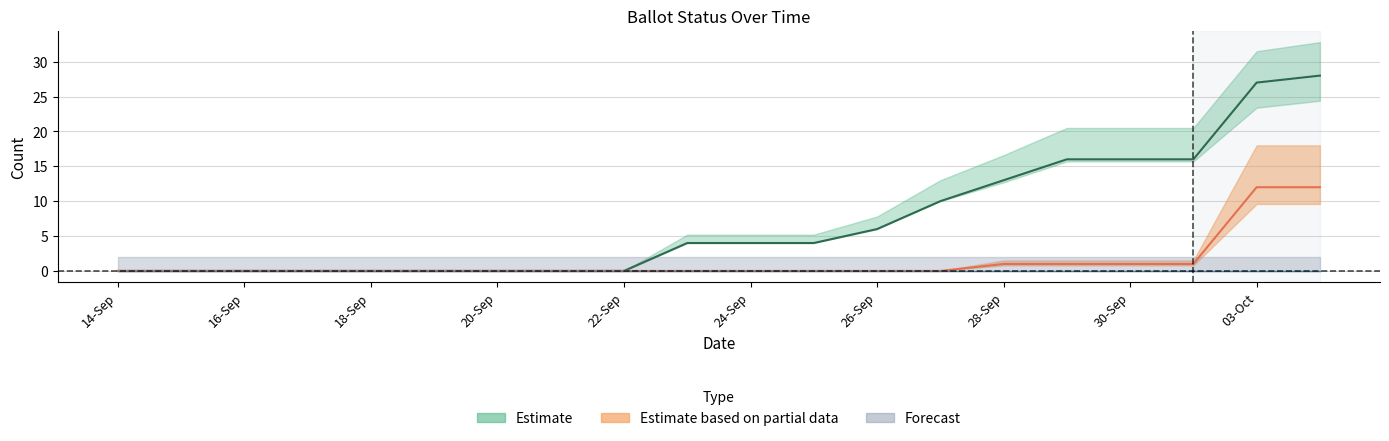

What is the greatest value displayed?

28